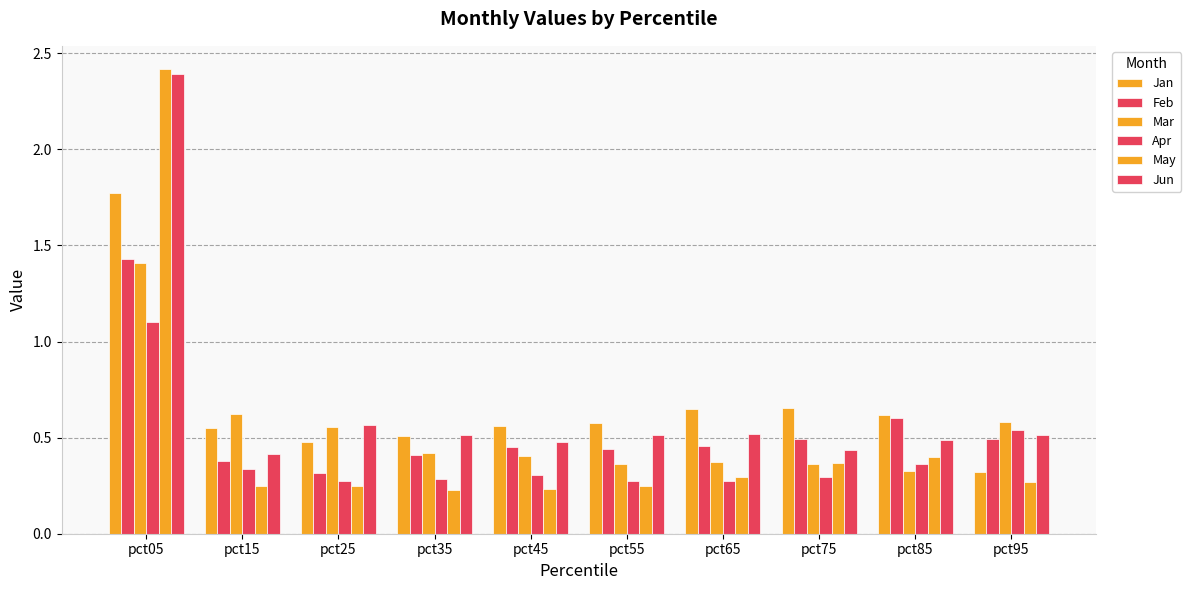

At which label is Jan closest to 1?

pct75